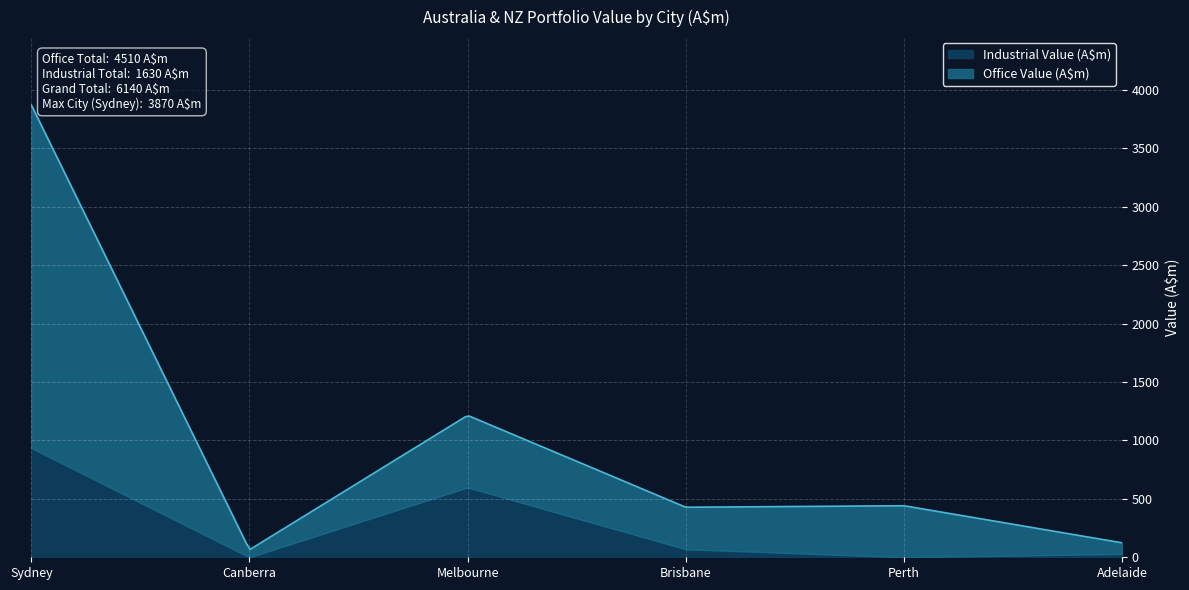

Reading left to right, list all the values displayed in this chart.

Office Value (A$m): Sydney=2935.0	Canberra=64.0	Melbourne=616.0	Brisbane=359.0	Perth=441.0	Adelaide=95.0
Industrial Value (A$m): Sydney=935.0	Canberra=0.0	Melbourne=598.0	Brisbane=69.0	Perth=0.0	Adelaide=28.8